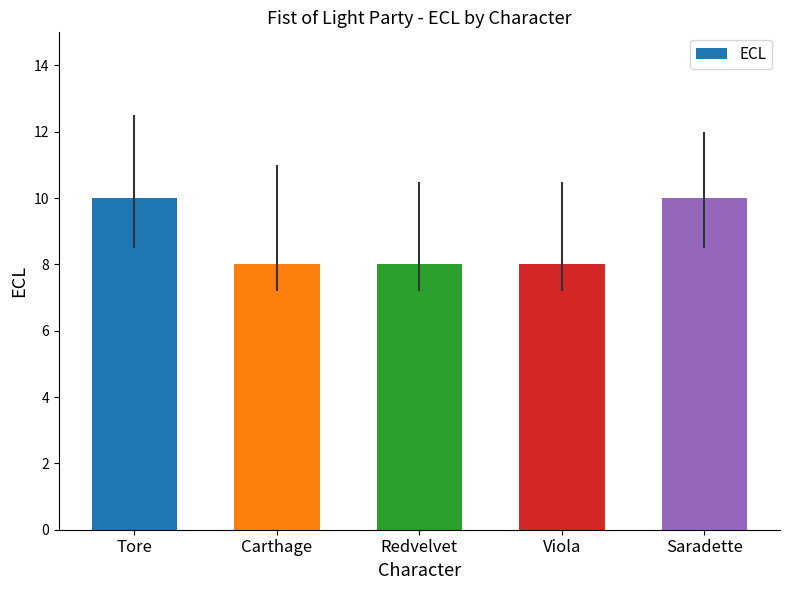

Reading left to right, extract all data points from this chart.

10	8	8	8	10